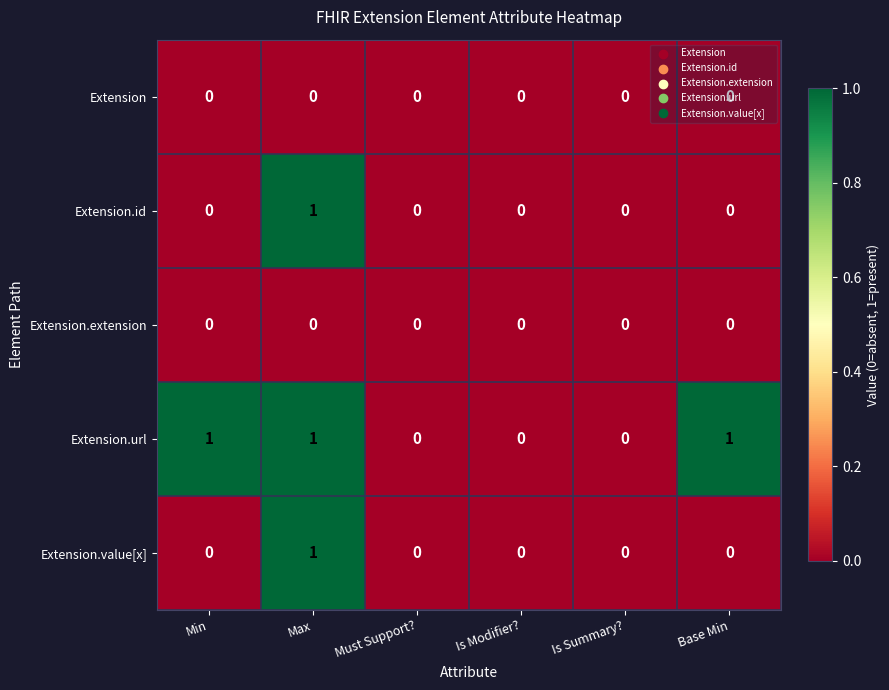

True or false: Extension.url has a value of 0 at Must Support?.

True